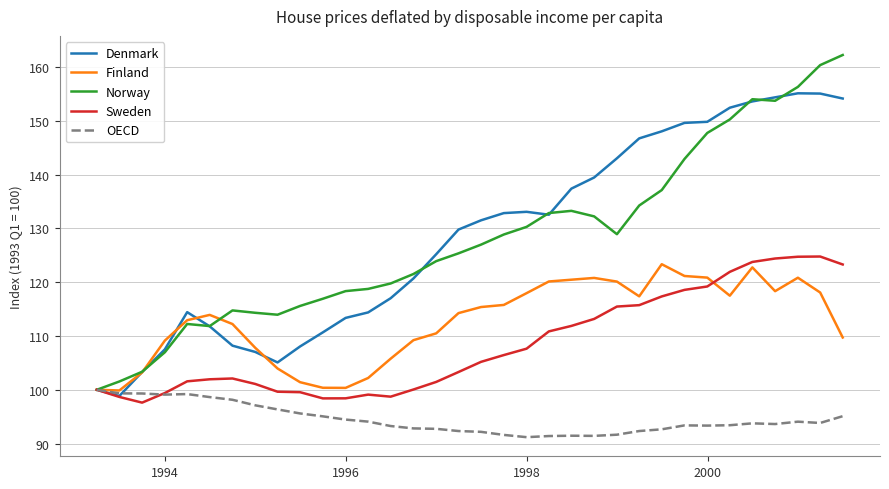

What is the greatest value displayed?

162.2